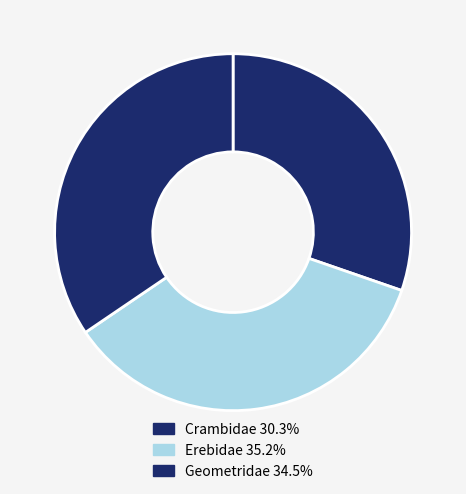

Count the number of slices in the pie.

3